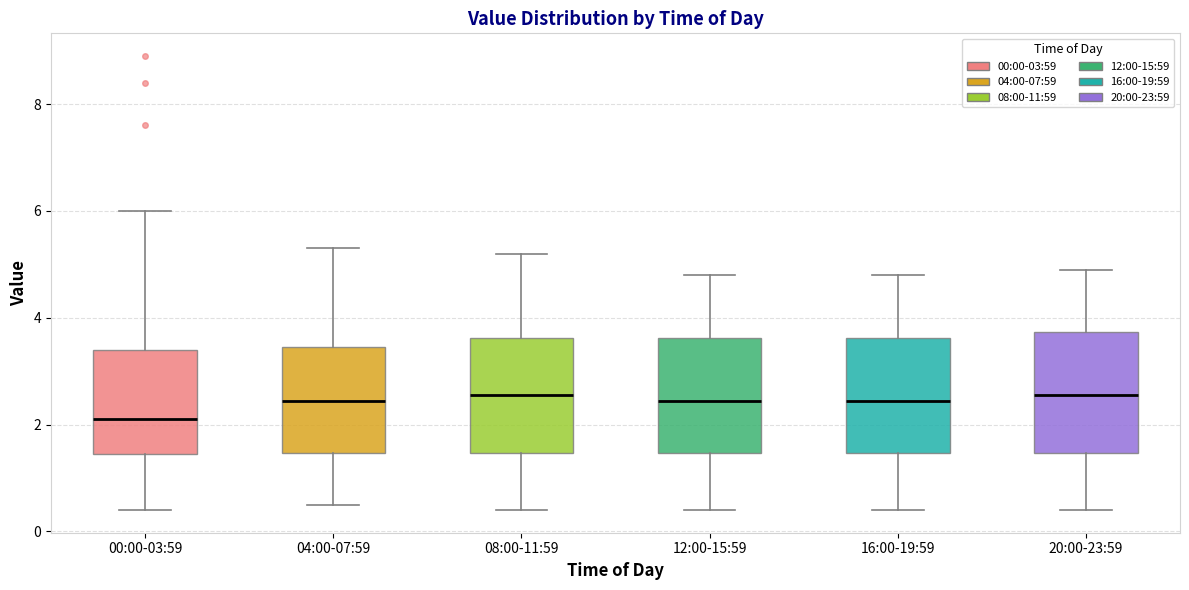

Which box has the lowest median line?

00:00-03:59